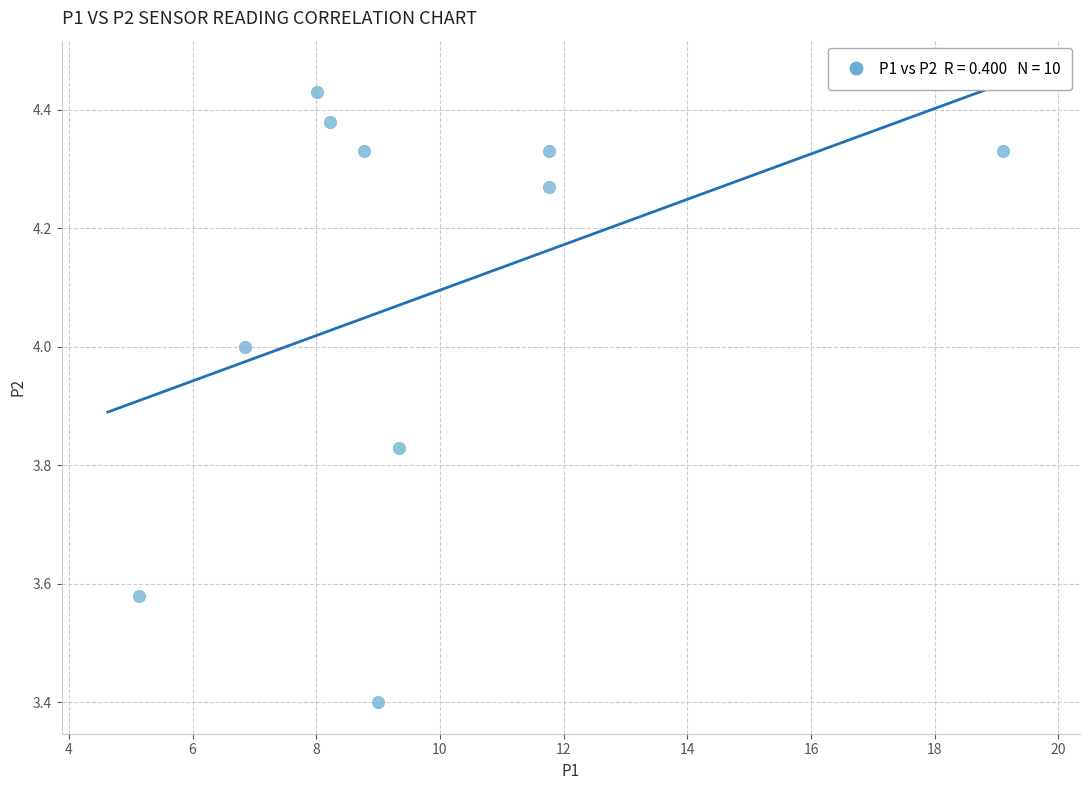

What Y value in the scatter plot is closest to 3?

3.4